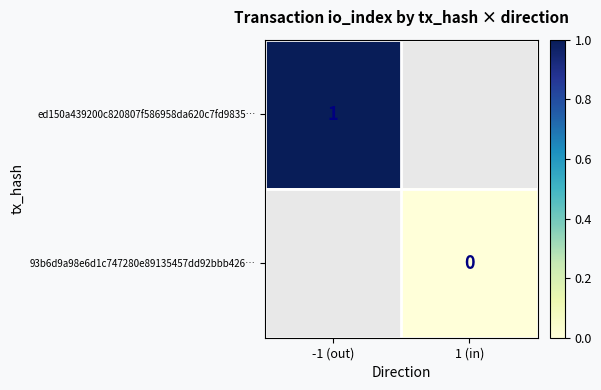

True or false: ed150a439200c820807f586958da620c7fd9835… has a value of 1 at -1 (out).

True